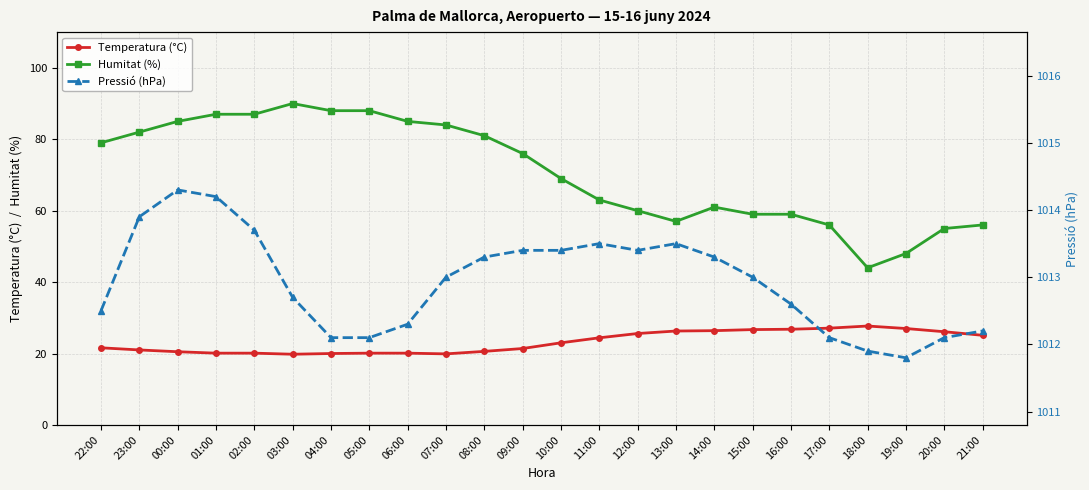

How many interior local peaks does the Temperatura (°C) series have?

1